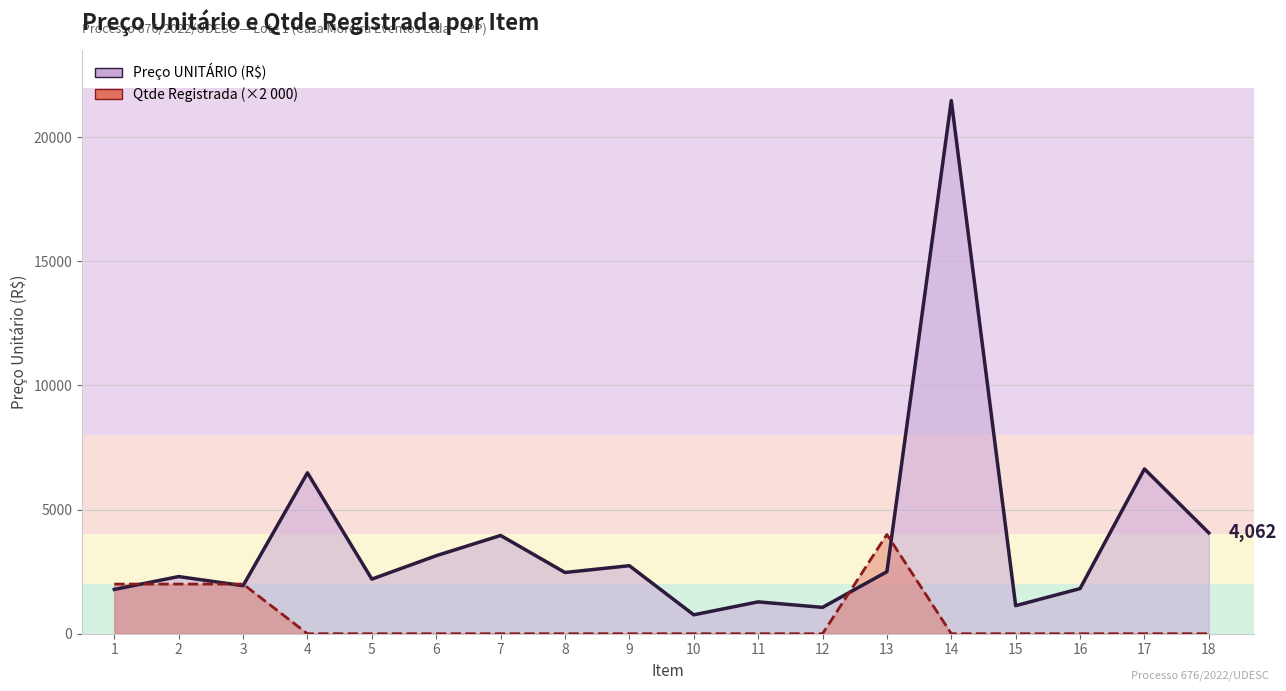

What is the difference between the maximum and second lowest values in the Preço UNITÁRIO (R$) series?

20418